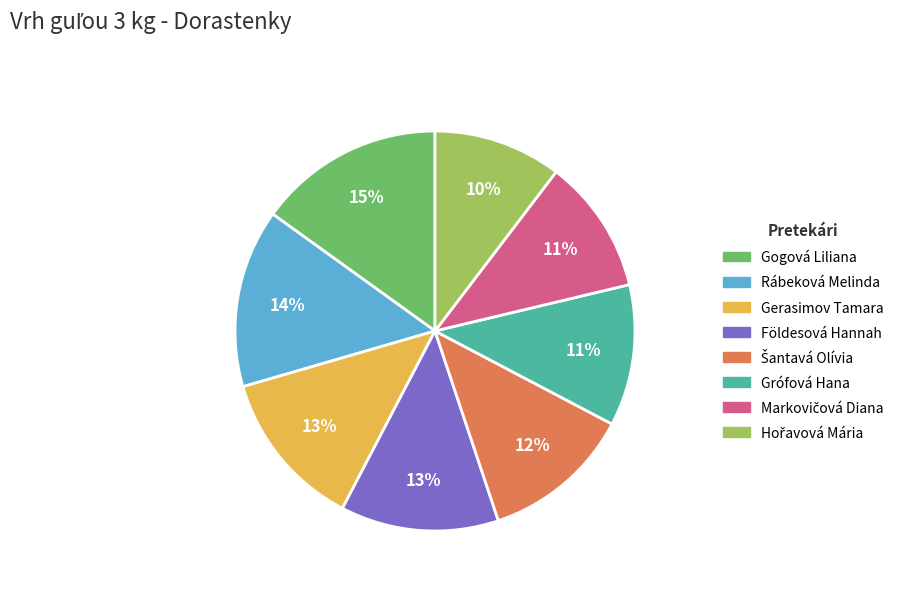

Which category has the biggest portion of the pie?

Gogová Liliana